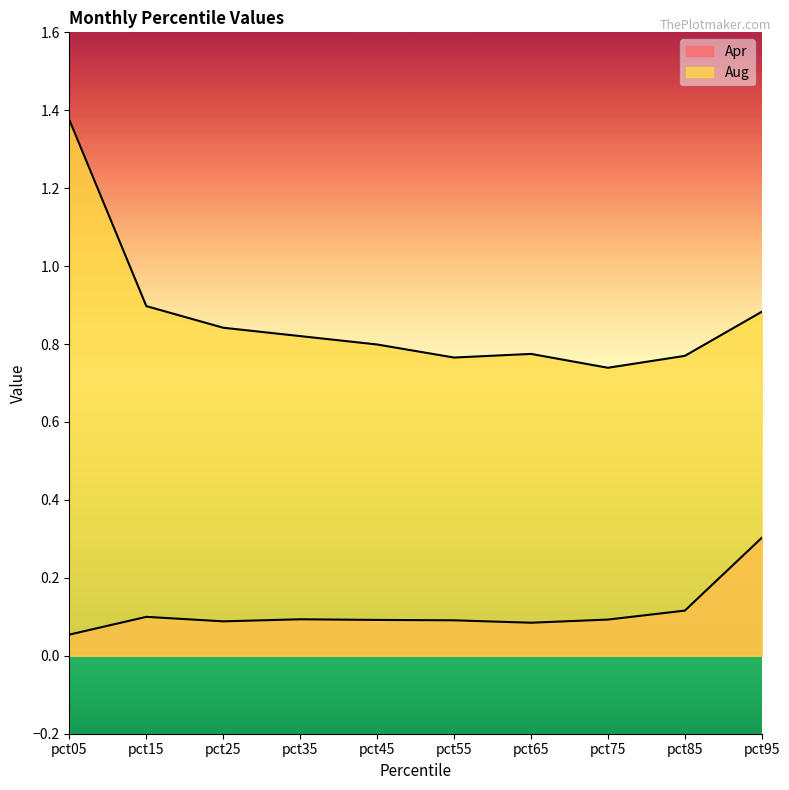

Count the number of categories in the chart.

10